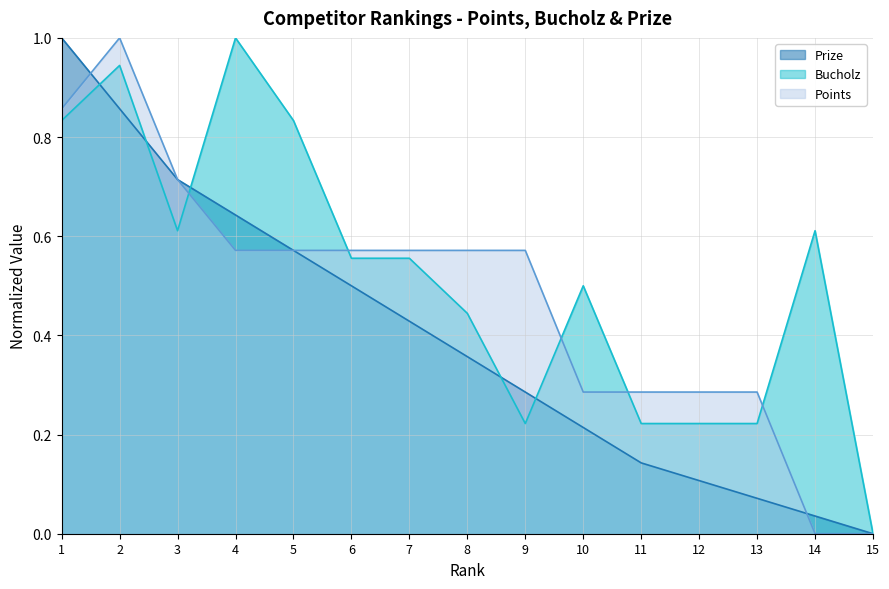

Rank the categories by Bucholz value from lowest to highest.

15, 9, 11, 12, 13, 8, 10, 6, 7, 3, 14, 1, 5, 2, 4